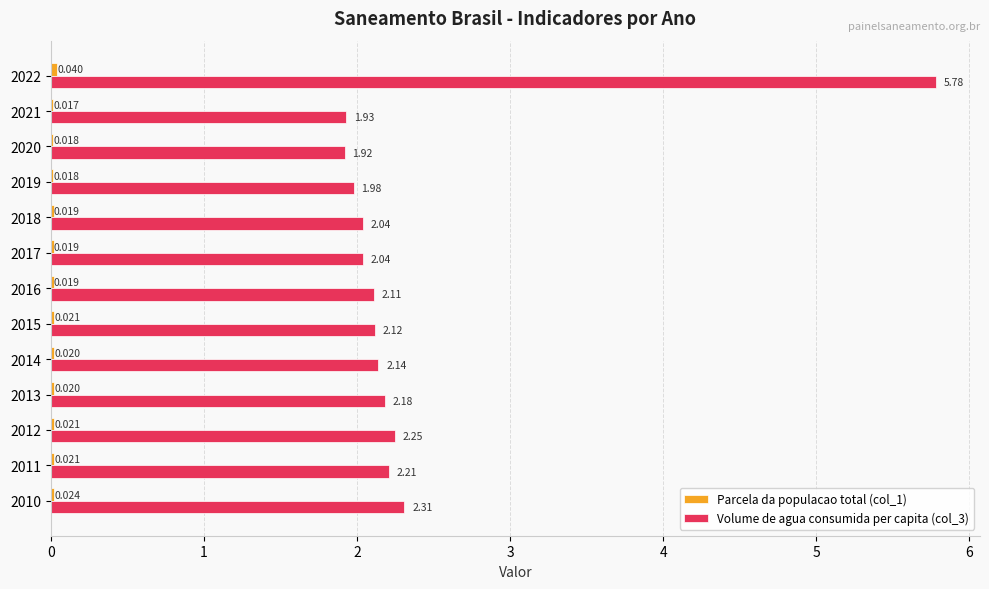

Count the number of categories in the chart.

13